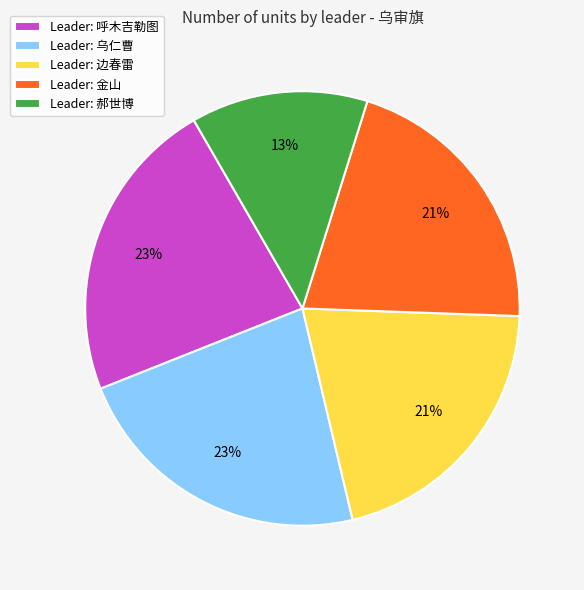

Is the sum of Leader: 乌仁曹 and Leader: 呼木吉勒图 greater than half?

No